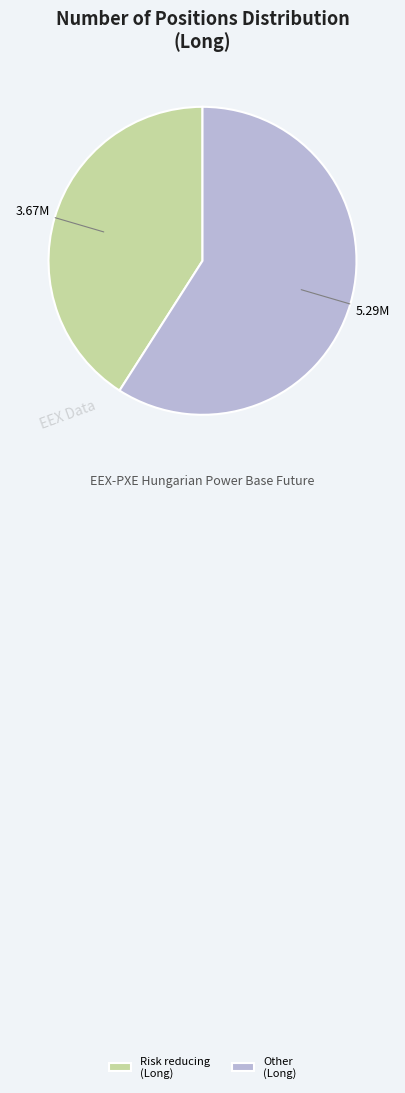

Rank the categories by value from lowest to highest.

Risk reducing (Long), Other (Long)